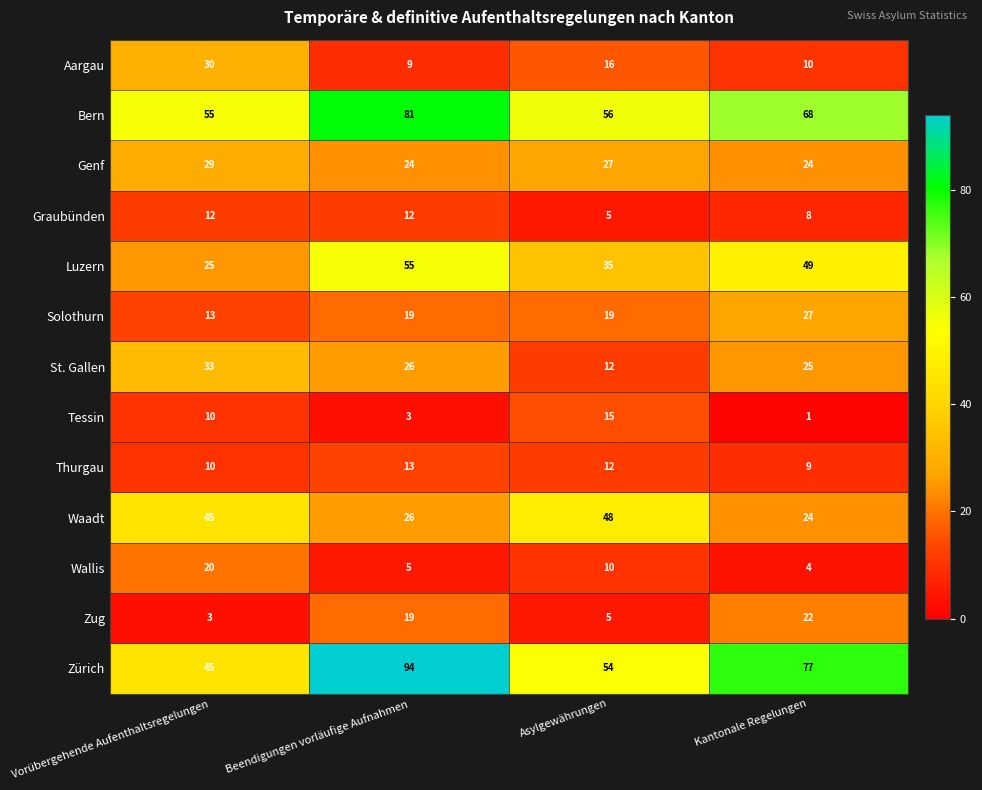

What is the smallest value displayed?

1